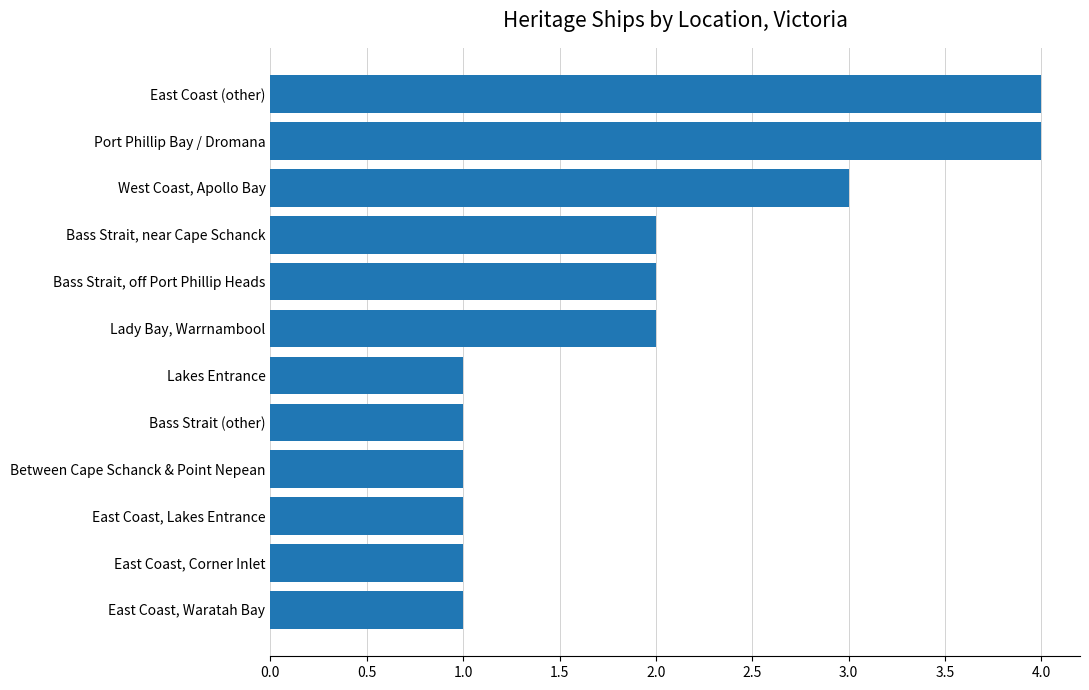

Reading bottom to top, what are all the values shown in this chart?

East Coast, Waratah Bay=1	East Coast, Corner Inlet=1	East Coast, Lakes Entrance=1	Between Cape Schanck & Point Nepean=1	Bass Strait (other)=1	Lakes Entrance=1	Lady Bay, Warrnambool=2	Bass Strait, off Port Phillip Heads=2	Bass Strait, near Cape Schanck=2	West Coast, Apollo Bay=3	Port Phillip Bay / Dromana=4	East Coast (other)=4